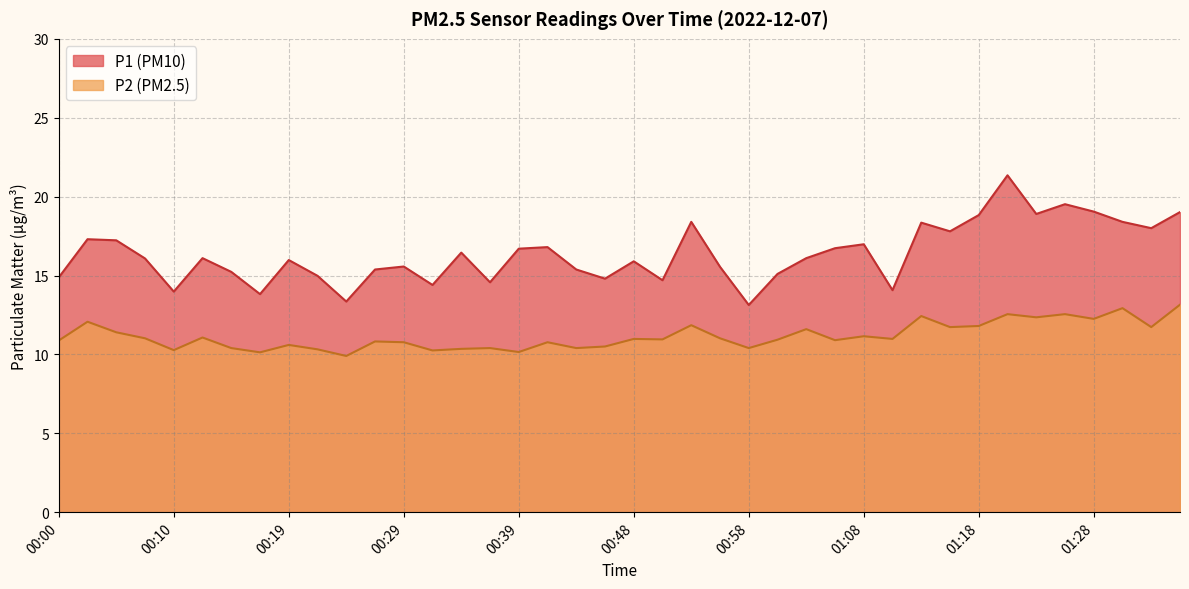

Rank the categories by P1 value from lowest to highest.

00:58, 00:24, 00:17, 00:10, 01:11, 00:31, 00:36, 00:51, 00:46, 00:00, 00:22, 01:01, 00:14, 00:27, 00:44, 00:56, 00:29, 00:48, 00:19, 00:07, 00:12, 01:03, 00:34, 00:39, 01:06, 00:41, 01:08, 00:05, 00:02, 01:16, 01:33, 01:13, 00:53, 01:30, 01:18, 01:23, 01:35, 01:28, 01:25, 01:21